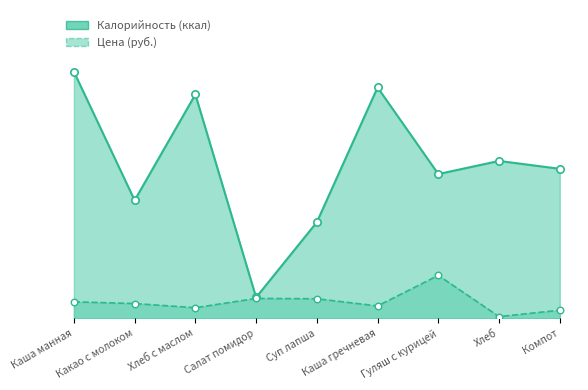

Which series contains the highest Y value?

Калорийность